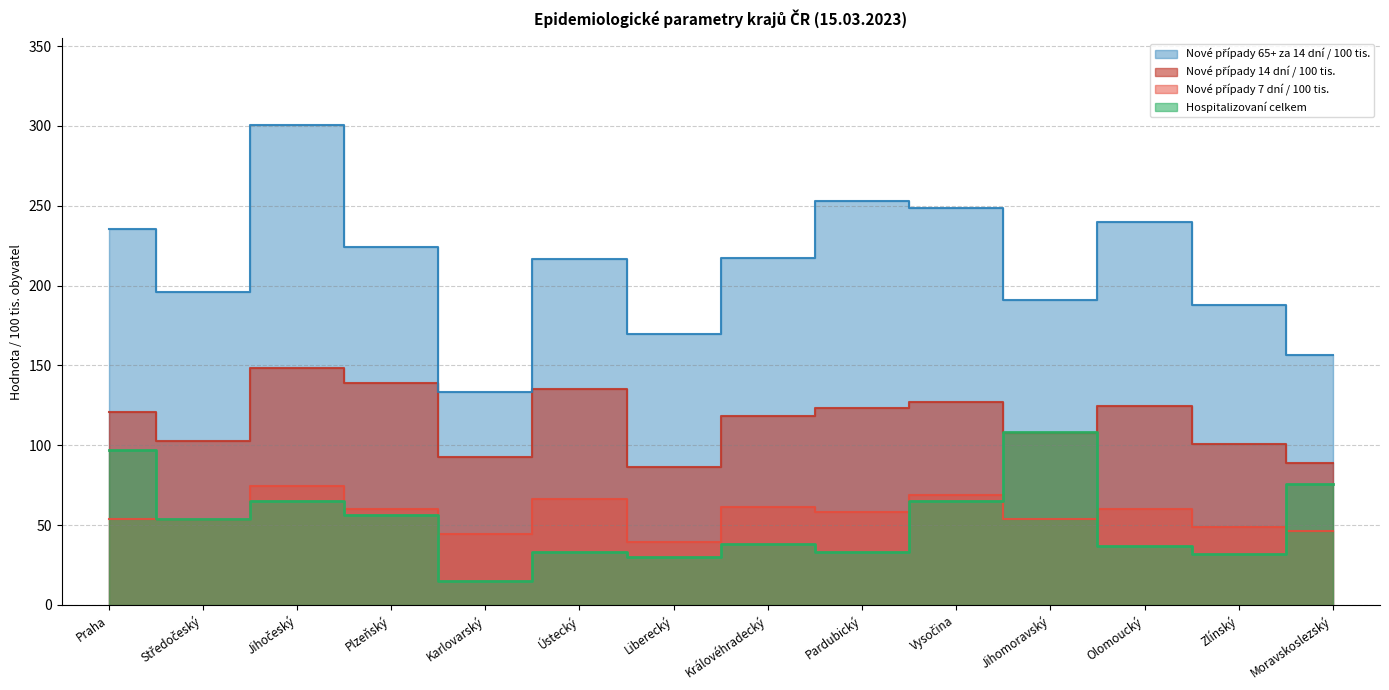

What are all the series names shown in the legend?

Nové případy 14 dní / 100 tis., Nové případy 7 dní / 100 tis., Nové případy 65+ za 14 dní / 100 tis., Hospitalizovaní celkem